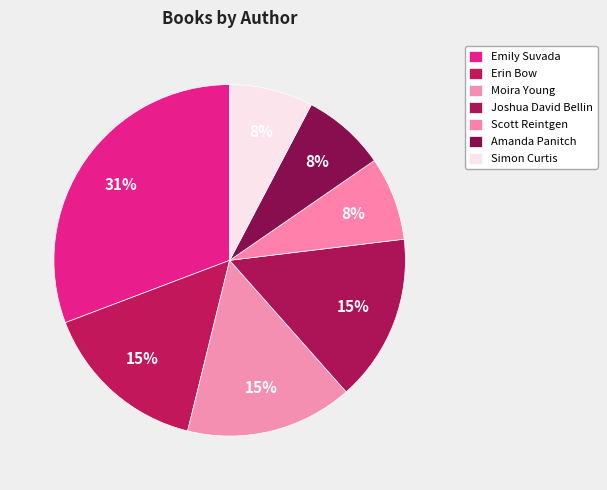

What percentage is the Scott Reintgen slice, to the nearest percent?

8%